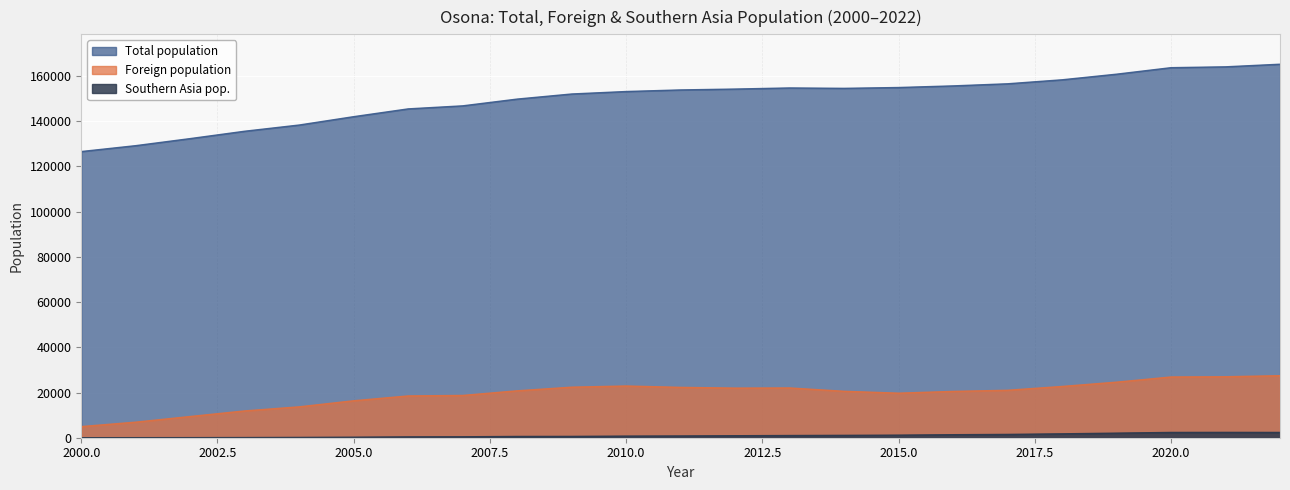

What is the value of the Total population point at the 17th from the left?

155641